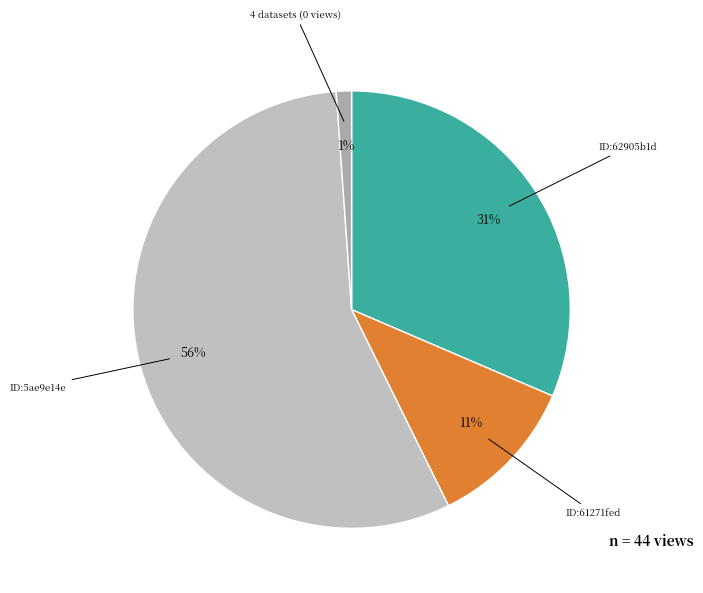

To the nearest percent, what is the average slice percentage?

25%